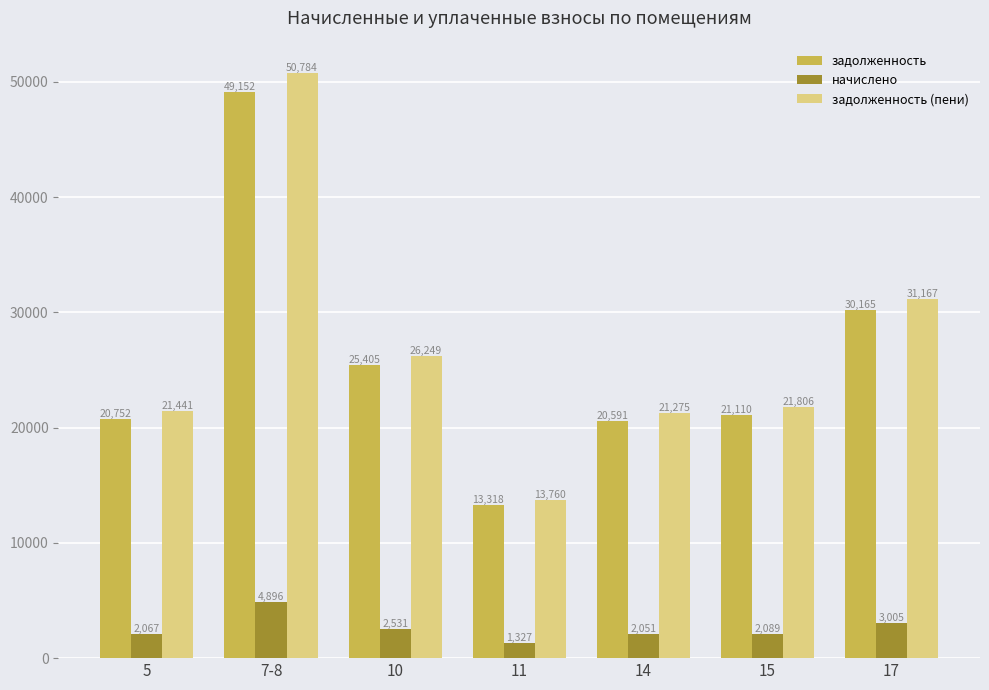

What position from the left is 14?

5